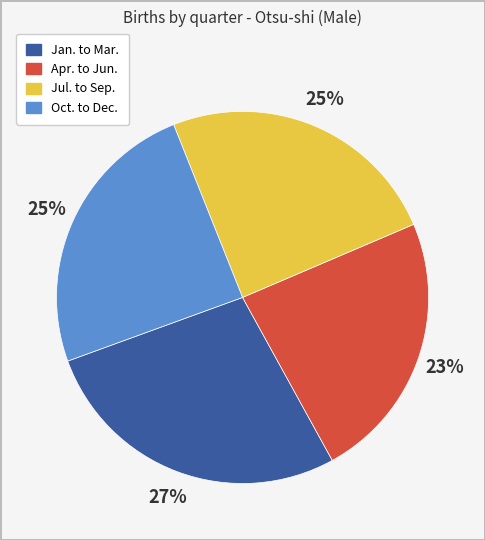

To the nearest percent, what is the difference between the Jan. to Mar. and Apr. to Jun. slice percentages?

4%